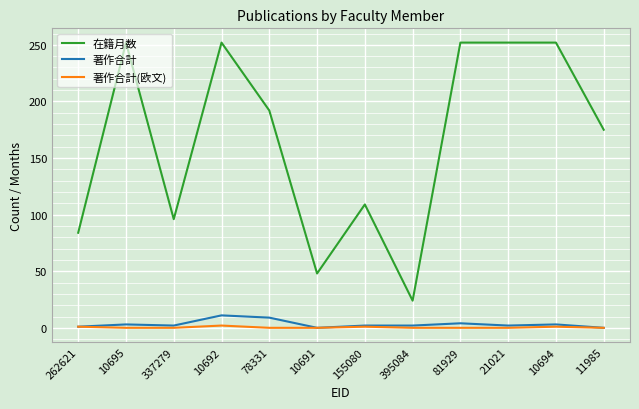

What is the sum of the 著作合計 values at 21021 and 10692?

13